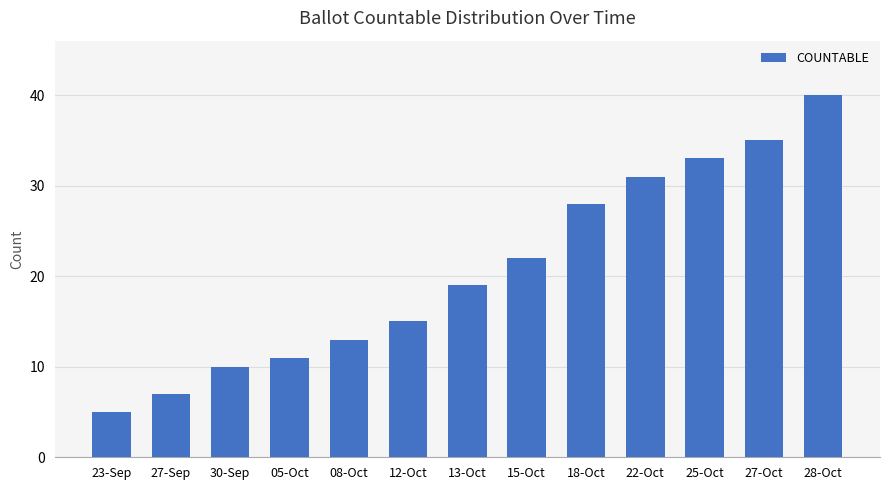

Which category has the lowest value across all series?

23-Sep